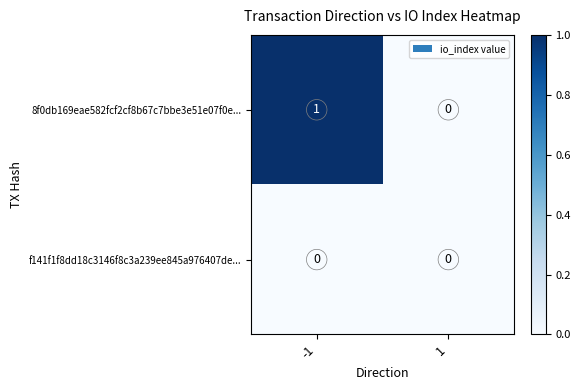

List the series in order of their peak value, highest first.

8f0db169eae582fcf2cf8b67c7bbe3e51e07f0e..., f141f1f8dd18c3146f8c3a239ee845a976407de...